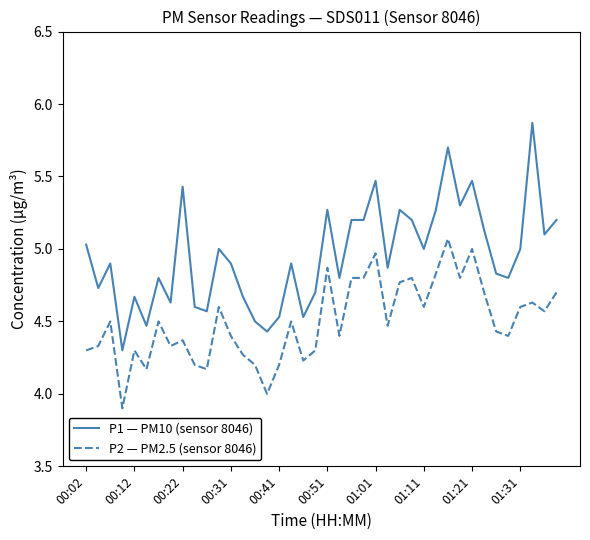

Which series has the largest total across all categories?

P1 — PM10 (sensor 8046)